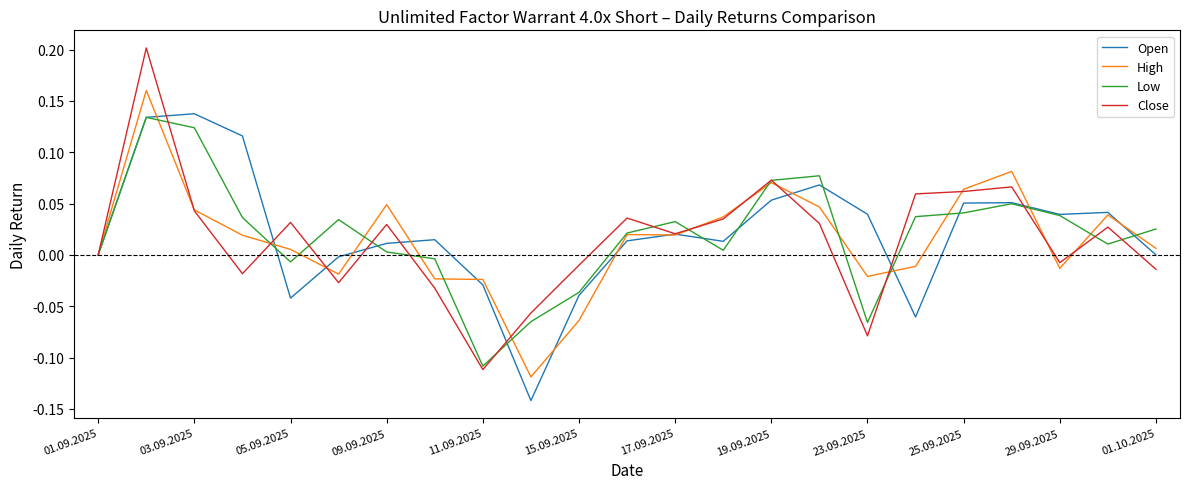

Which series has the widest spread of values?

Close